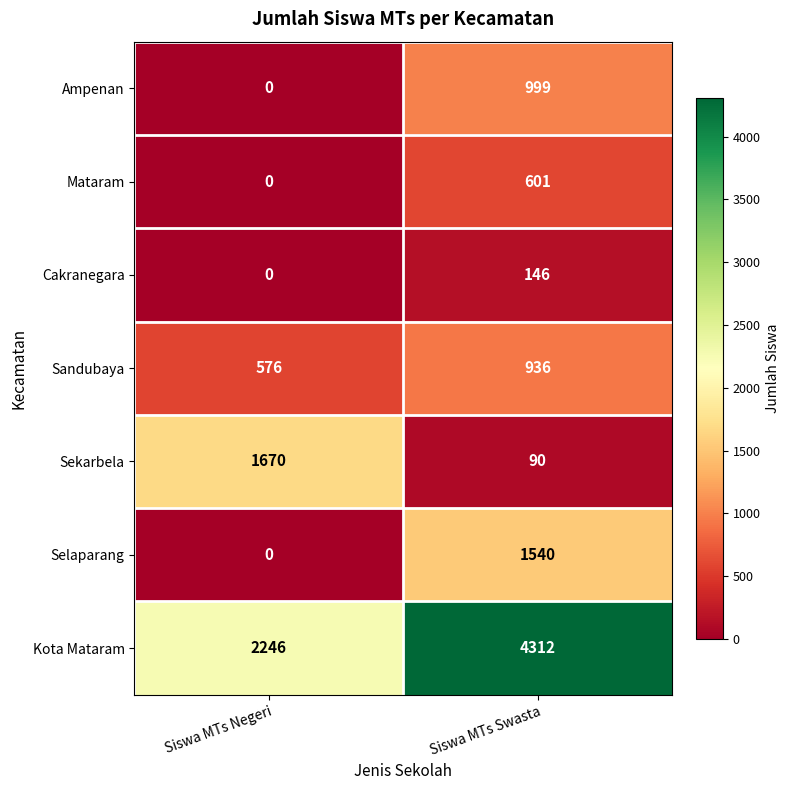

Rank the series at Siswa MTs Swasta from highest to lowest value.

Kota Mataram, Selaparang, Ampenan, Sandubaya, Mataram, Cakranegara, Sekarbela